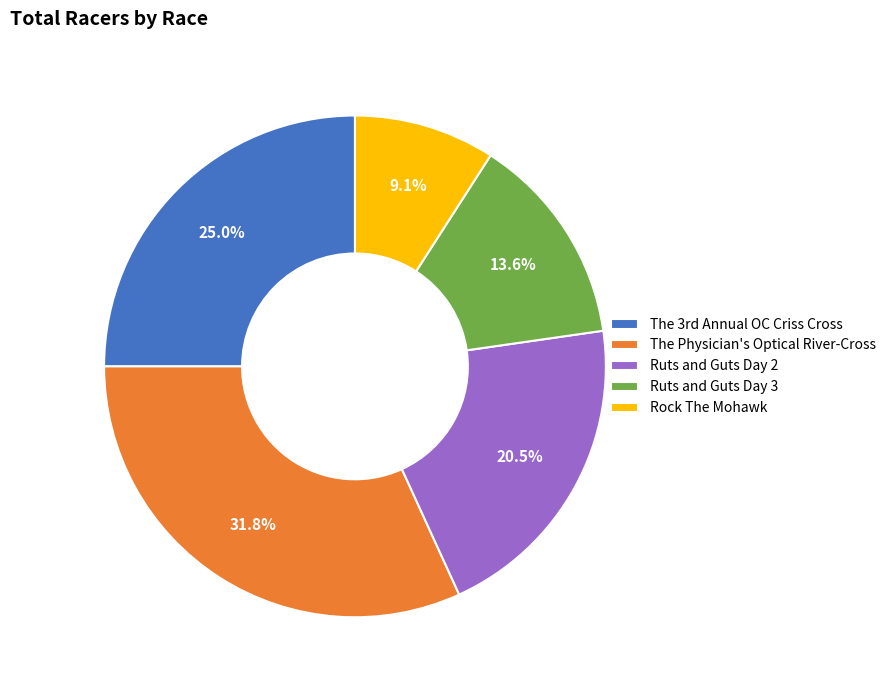

Rank the categories by value from highest to lowest.

The Physician's Optical River-Cross, The 3rd Annual OC Criss Cross, Ruts and Guts Day 2, Ruts and Guts Day 3, Rock The Mohawk